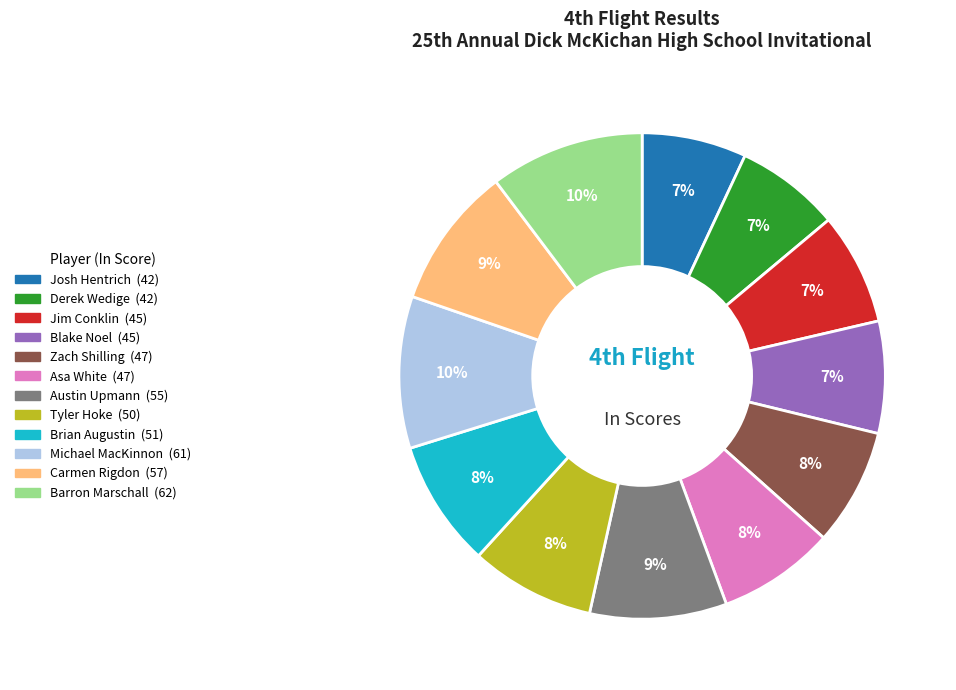

Does Zach Shilling represent more than half of the total?

No